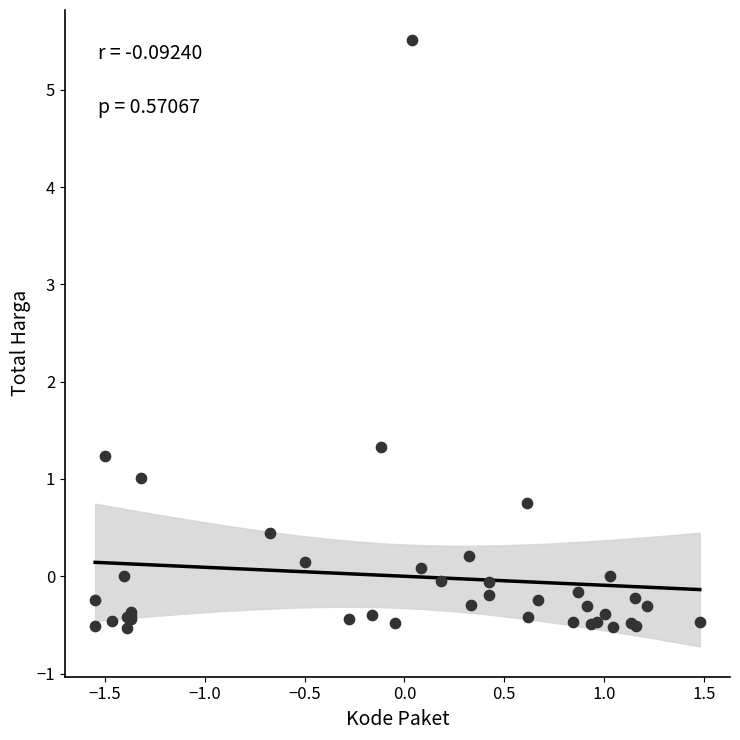

What Y value in the scatter plot is closest to 2?

1.3